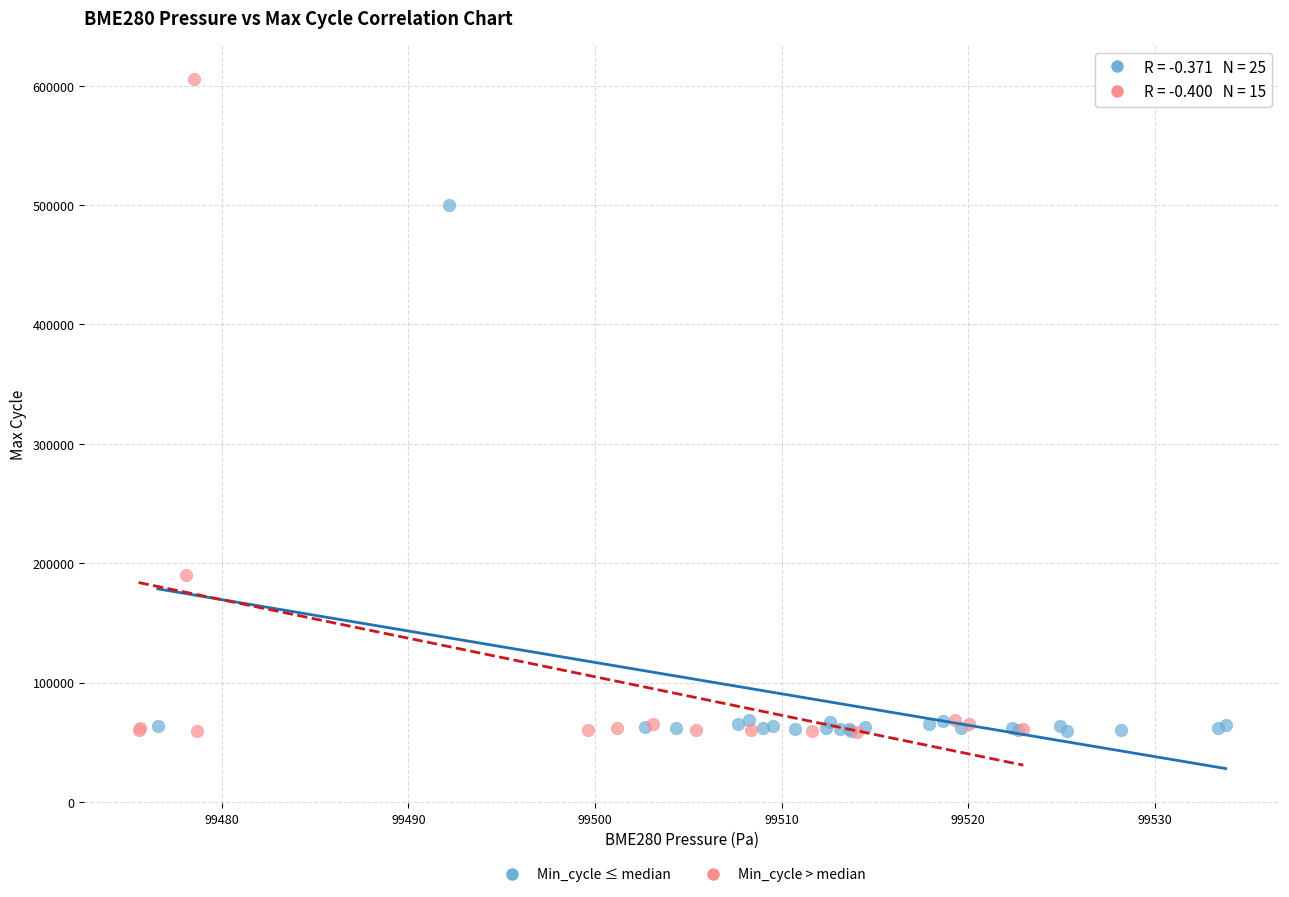

What are all the series names shown in the legend?

Min_cycle ≤ median, Min_cycle > median